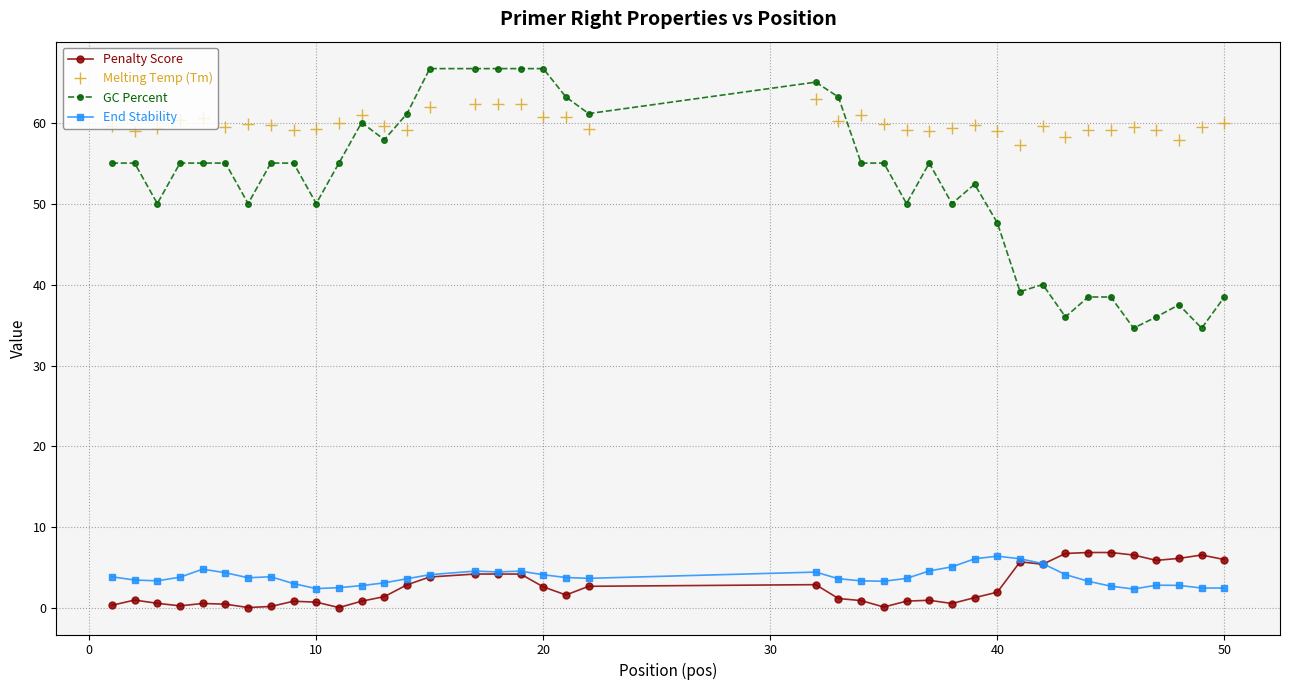

Which series has the largest total across all categories?

Melting Temp (Tm)